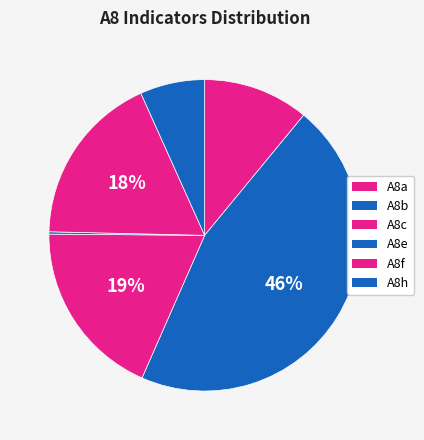

Rank the categories by value from lowest to highest.

A8e, A8h, A8a, A8f, A8c, A8b